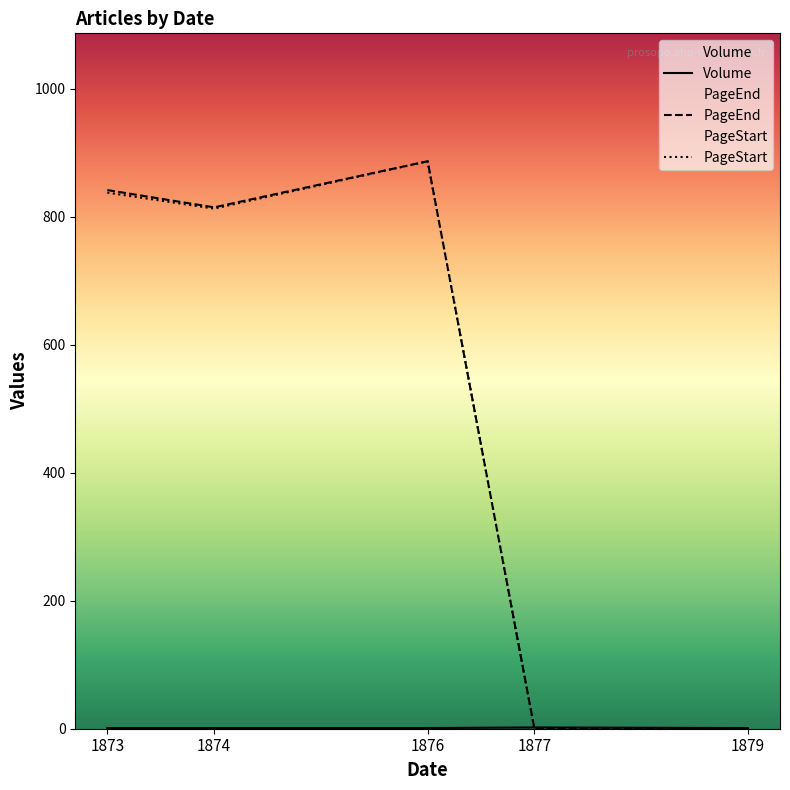

The Volume series shows 2 at 1879. True or false?

False